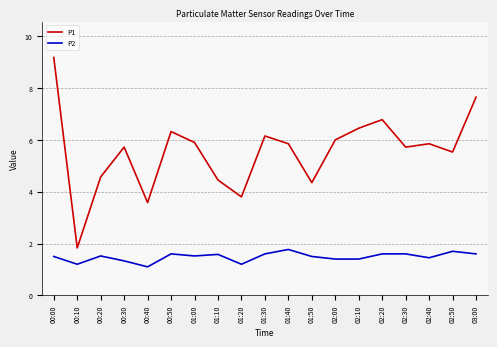

True or false: P2 has a value of 1.6 at 02:20.

True